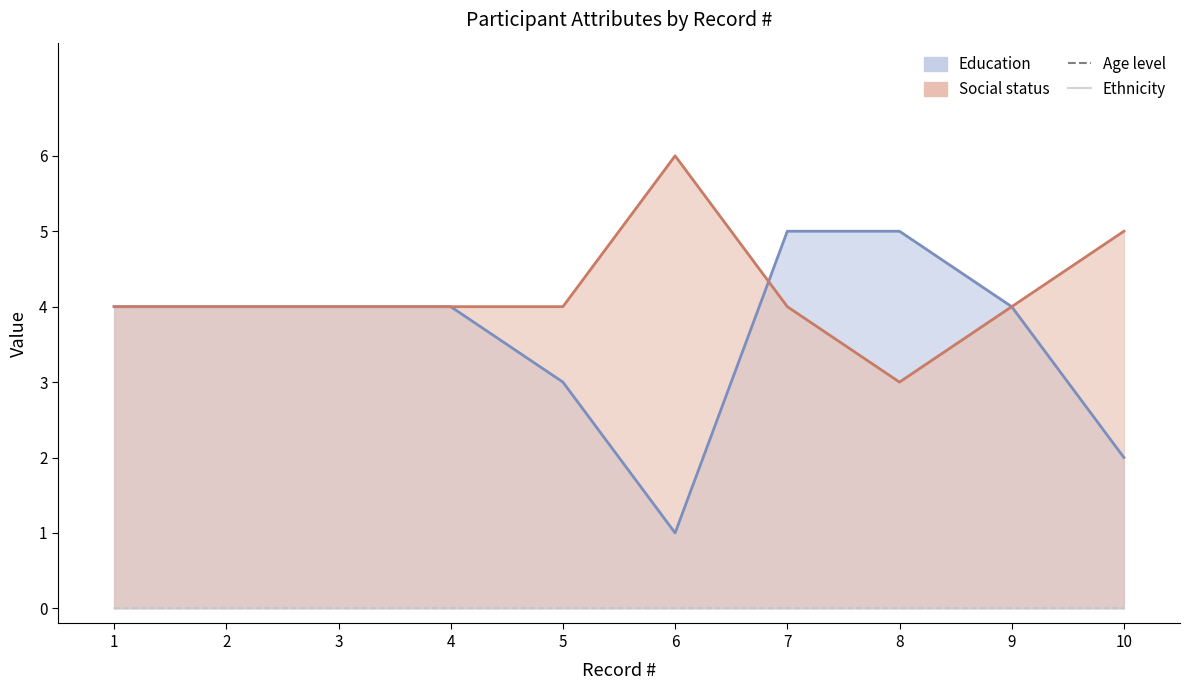

The Education series shows 3 at 7. True or false?

False